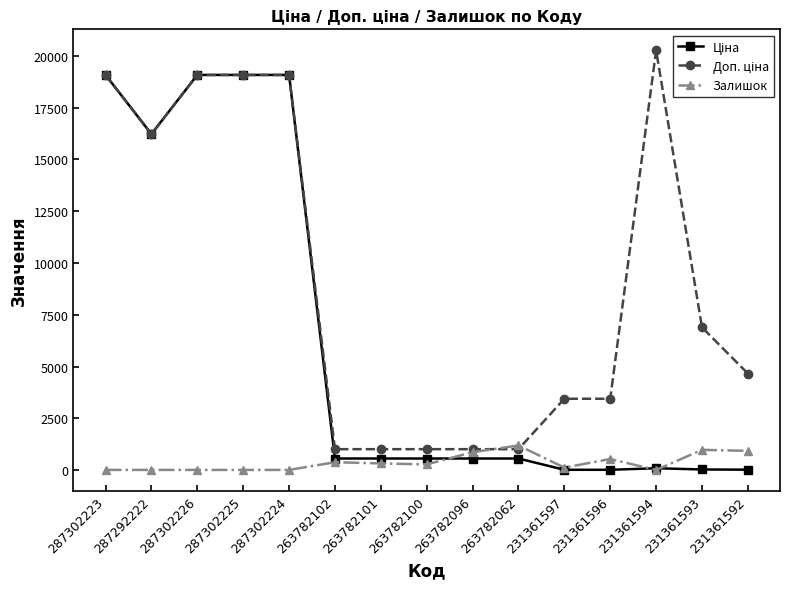

At which category does the chart reach its peak across all series?

231361594